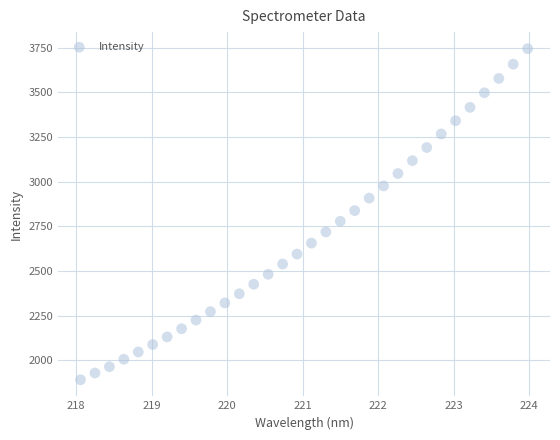

What is the range of X values (max minus min)?

5.9